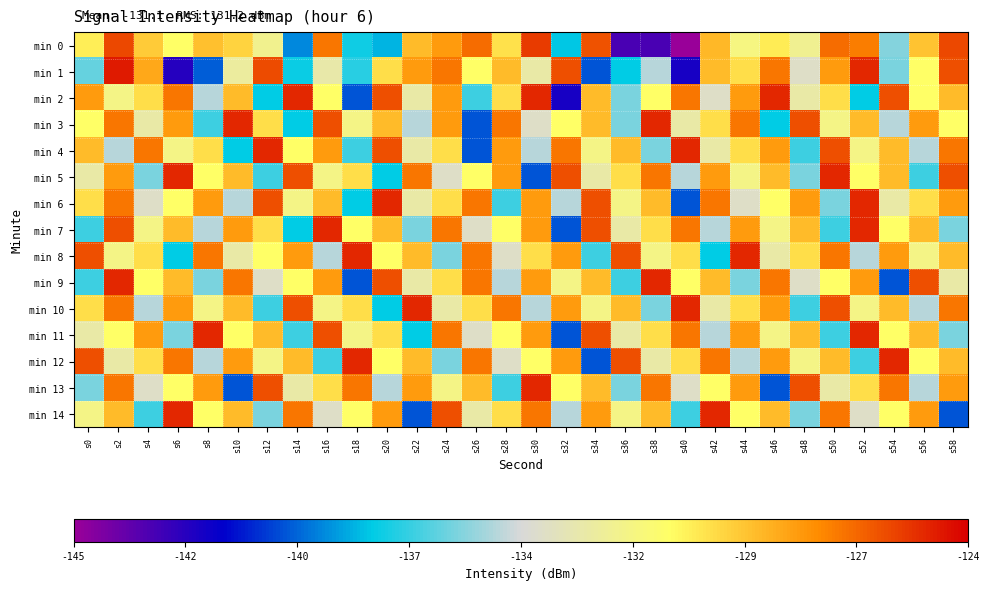

How many data points does each series have?

30